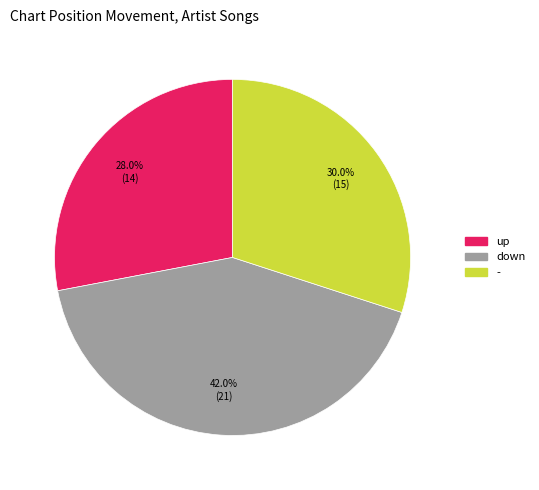

How much of the chart is everything except down?

58.0%